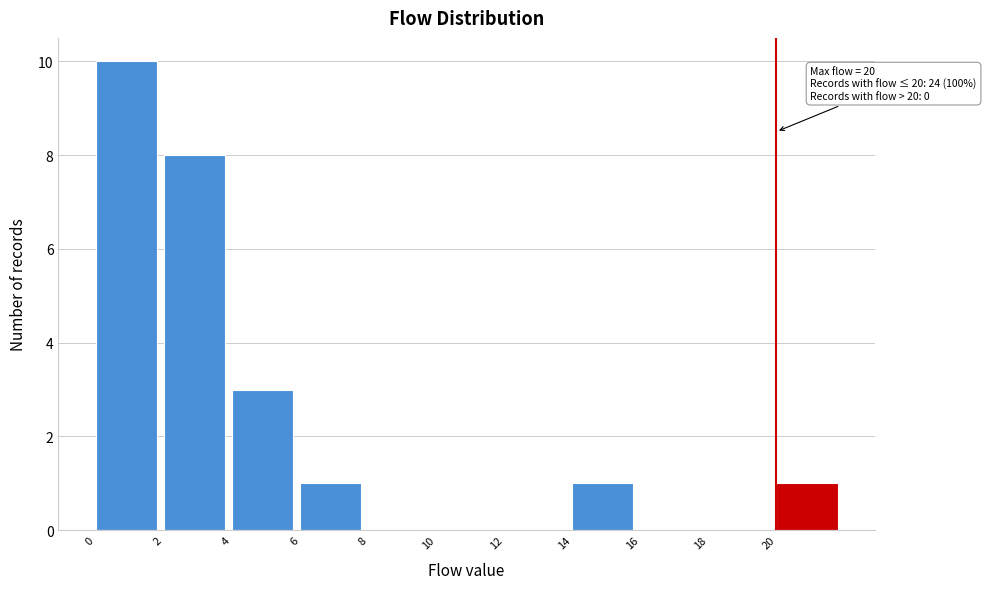

Which range on the x-axis has the tallest bar?

0 to 2